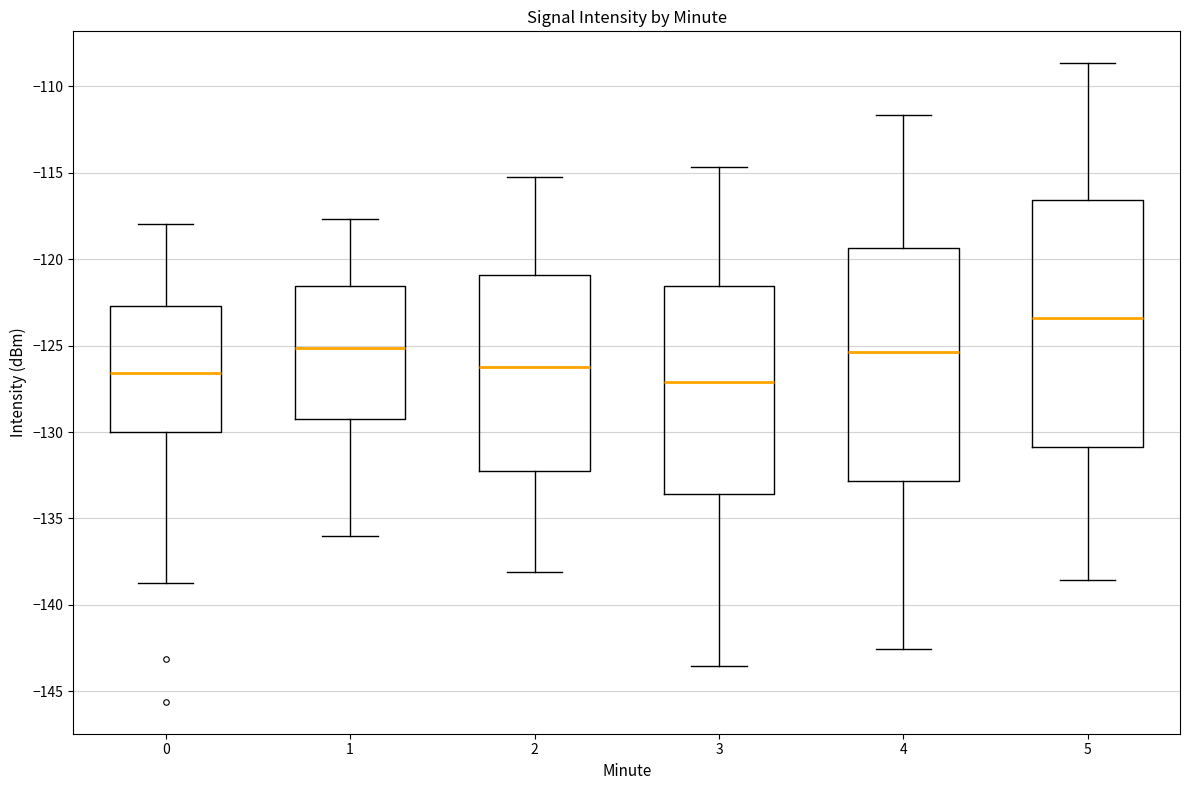

Which box is the tallest, from its lower edge to its upper edge?

5